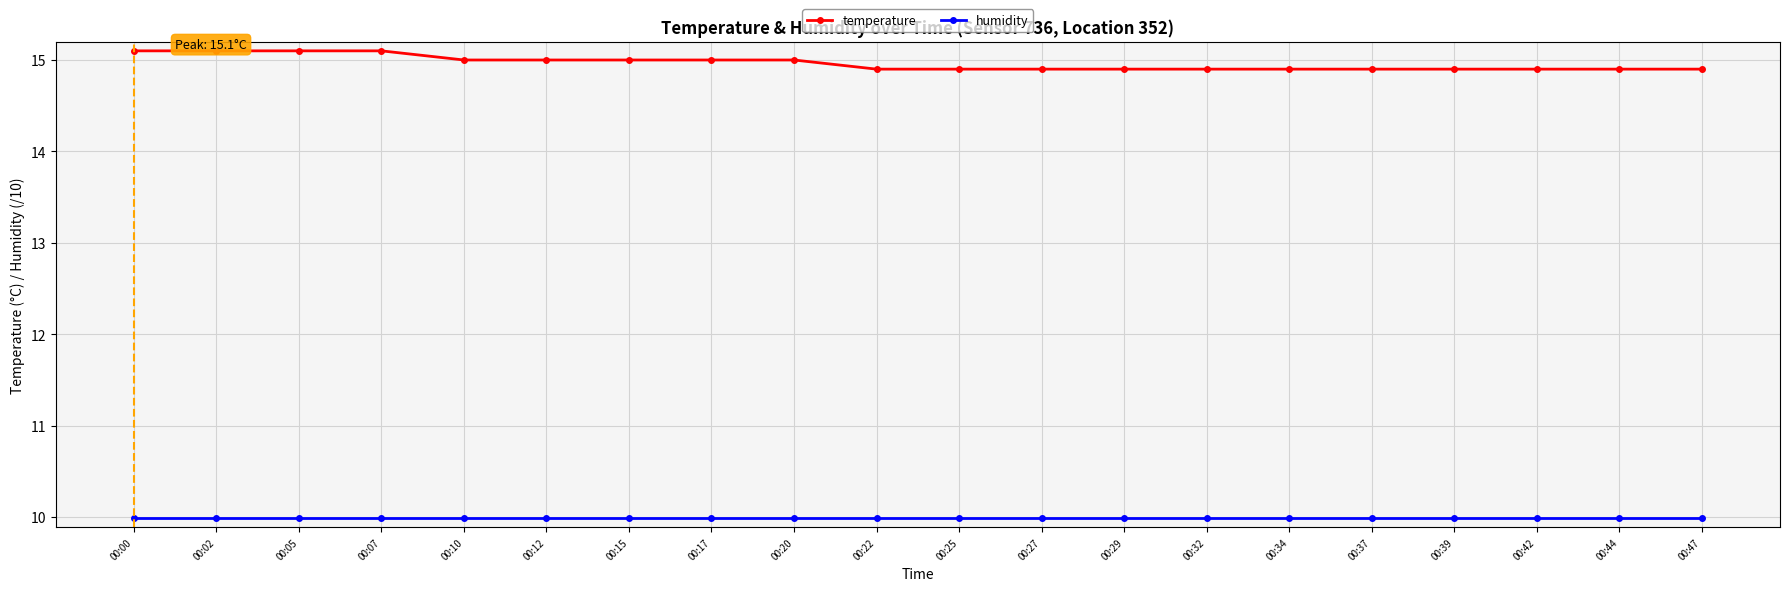

Rank the series at 00:05 from highest to lowest value.

temperature, humidity